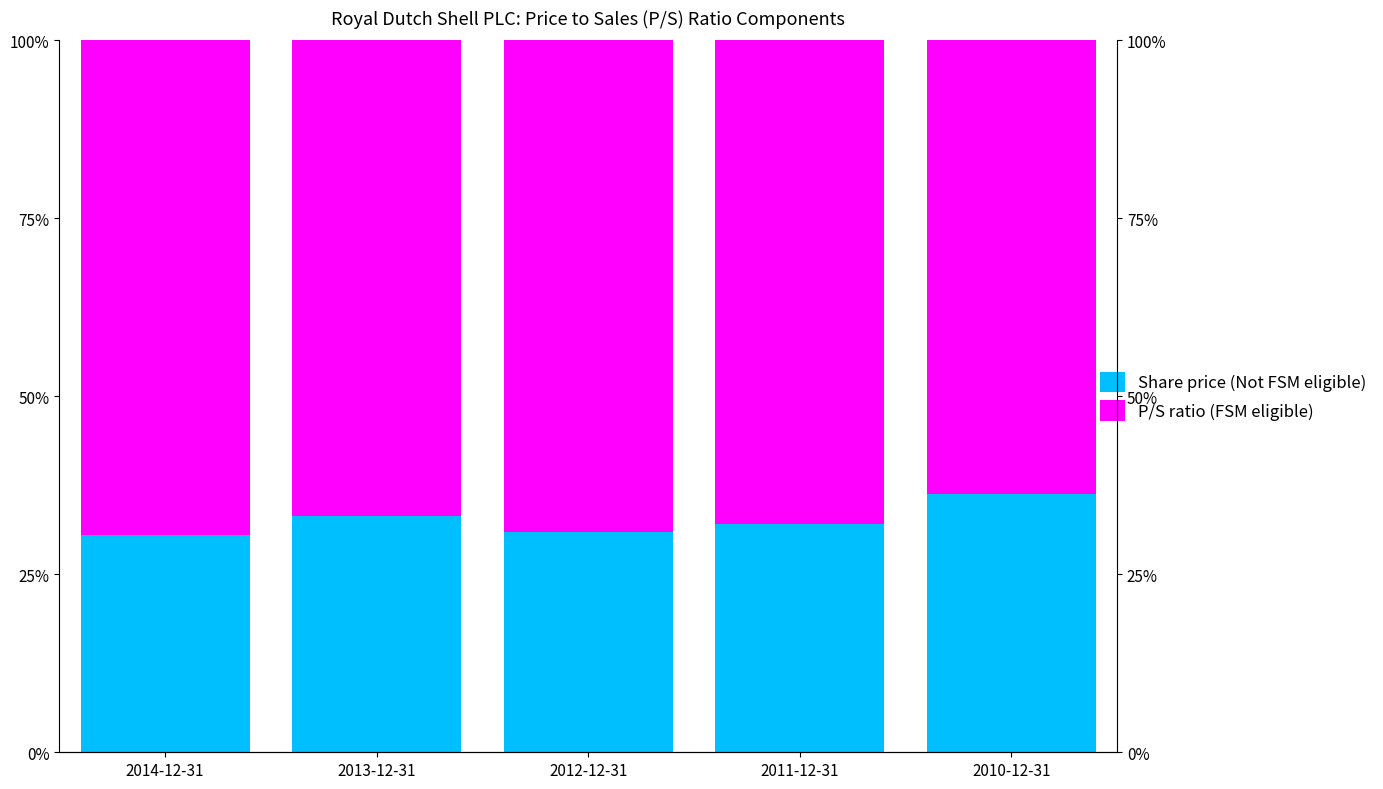

What is the smallest value displayed?

30.5